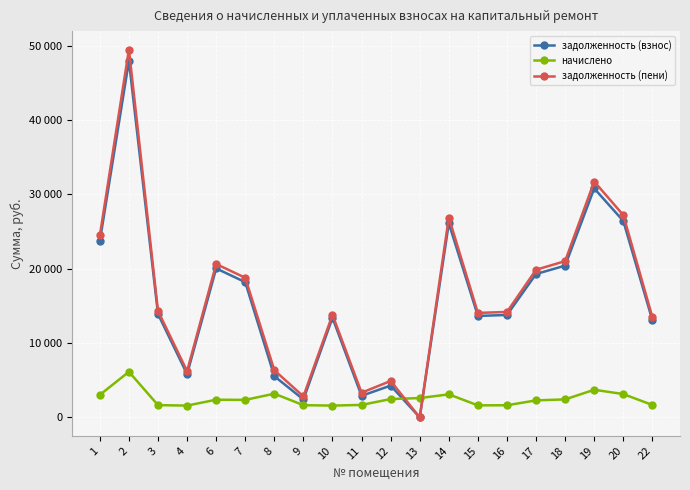

True or false: начислено and задолженность (взнос) cross at least once.

True